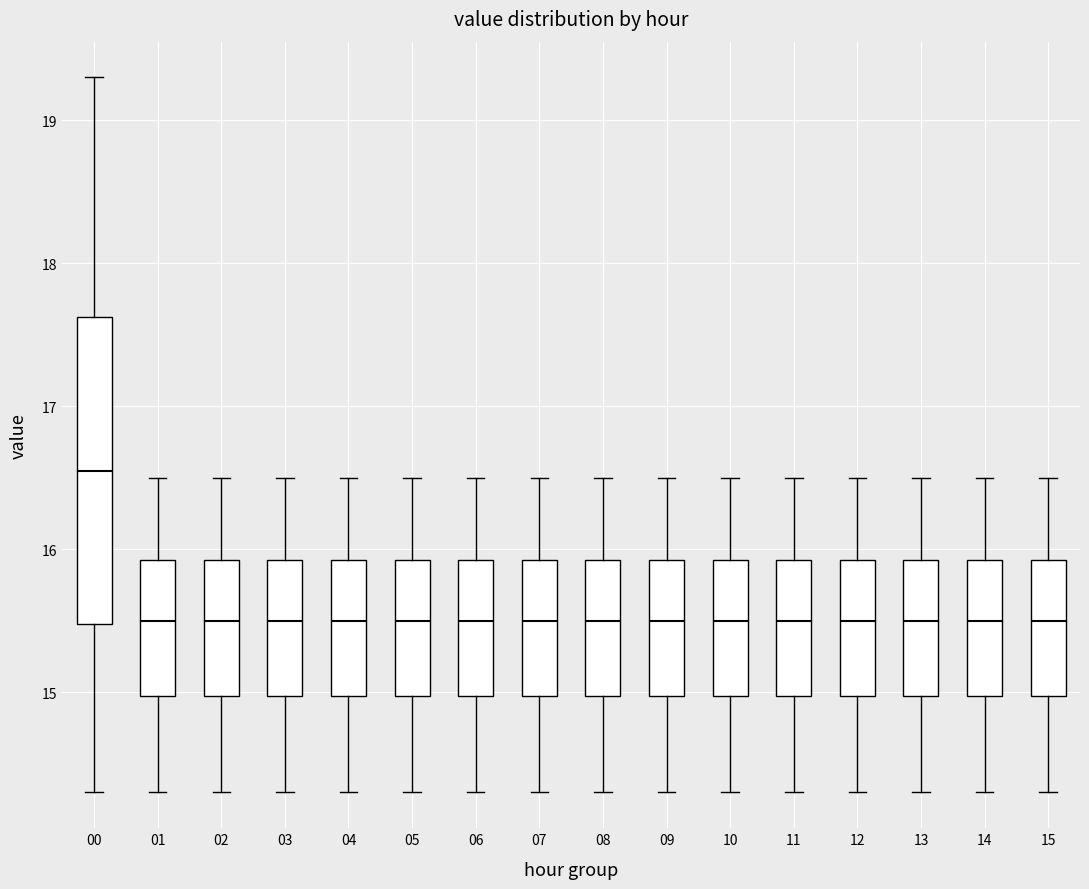

Which box is the tallest, from its lower edge to its upper edge?

00